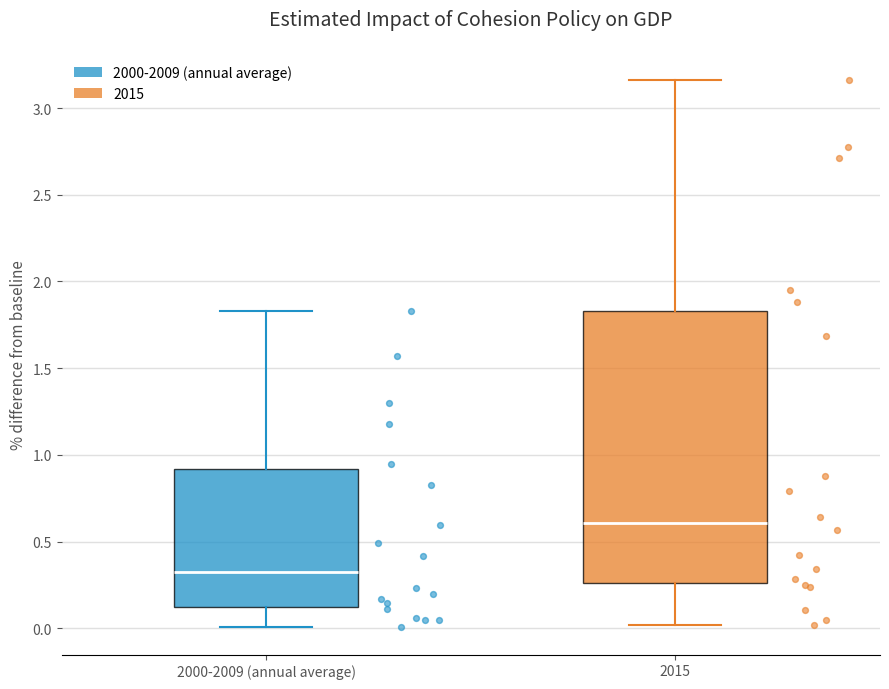

Reading left to right, transcribe this box plot: for each box, give where its median line is, the range the box spans, and where its two whiskers end, as read against the y-axis. The values are not printed on the chart, so give them approximately, as read against the axis.

2000-2009 (annual average): median 0.30, box 0.10 to 0.90, whiskers 0.00 to 1.85
2015: median 0.60, box 0.25 to 1.85, whiskers 0.00 to 3.15